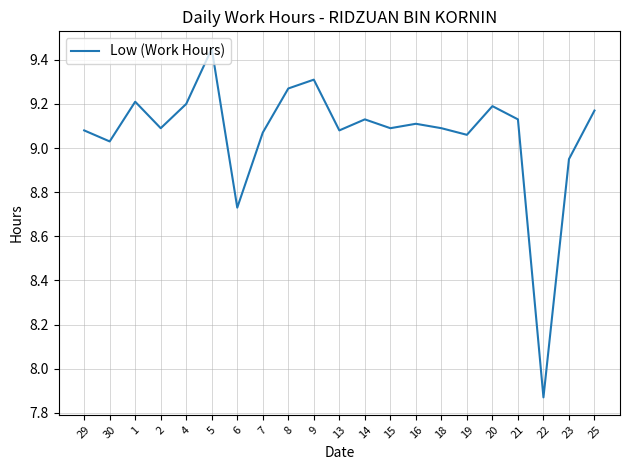

Count the number of values greater than 9.

18